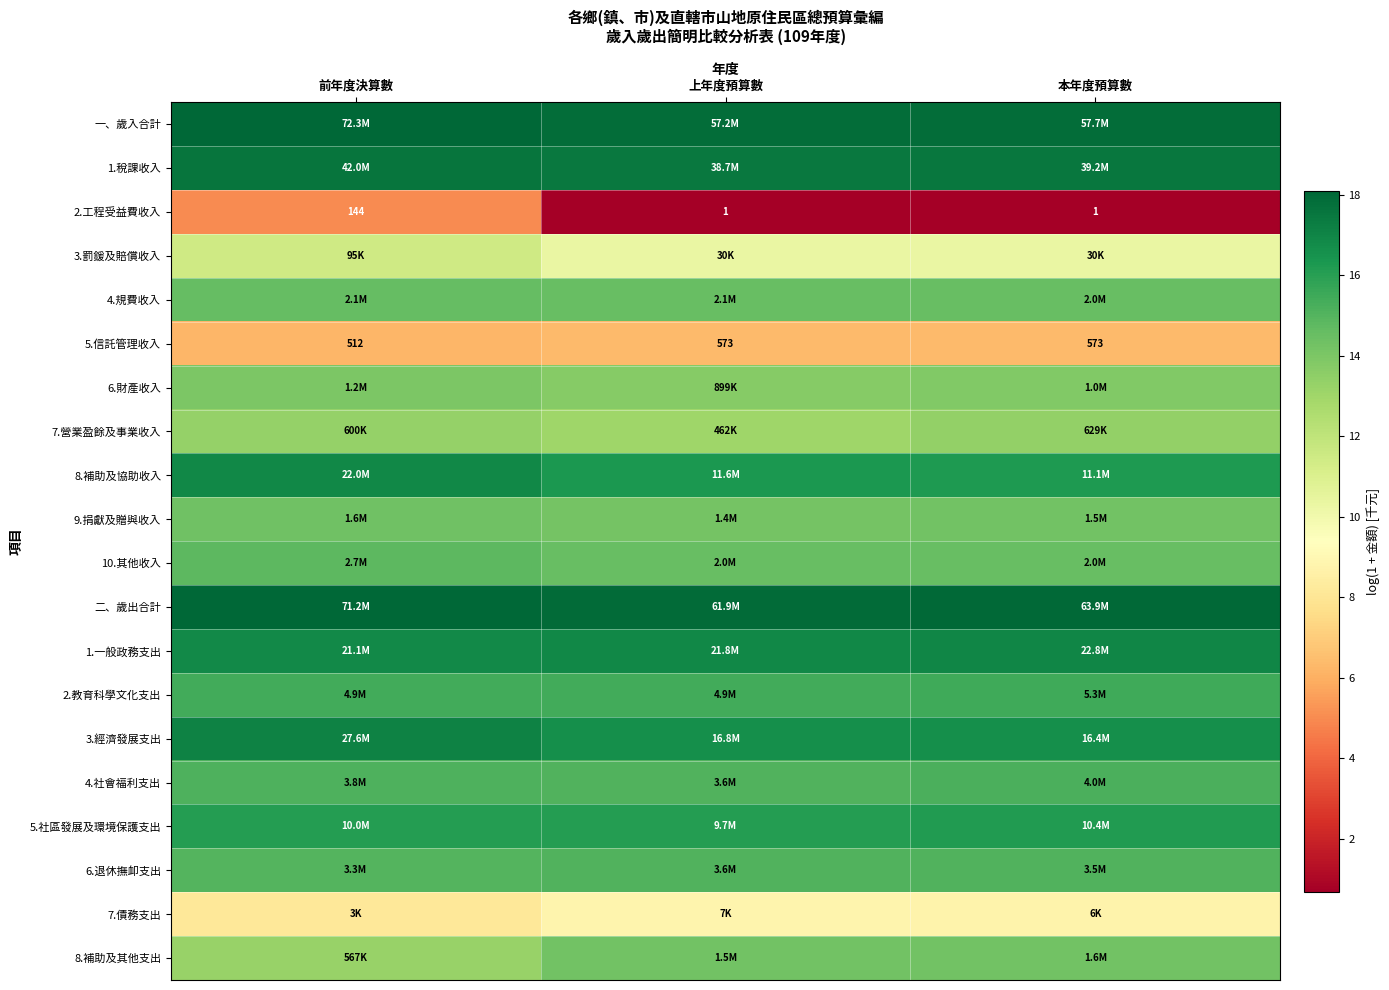

At which category is the sum across all series the highest?

前年度決算數